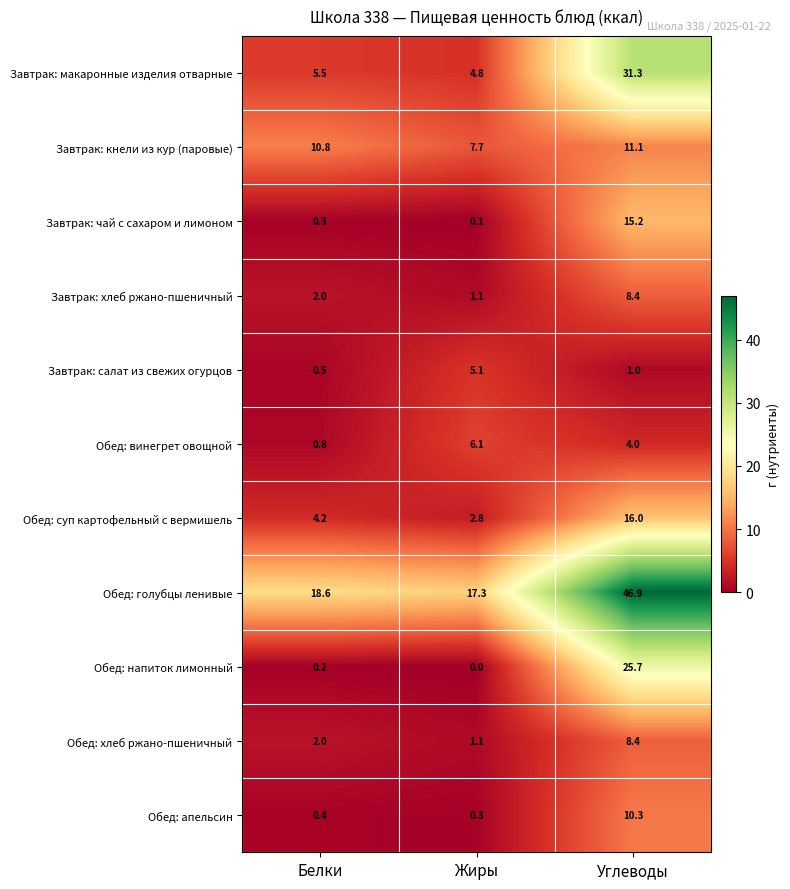

At which category does the chart reach its minimum across all series?

Жиры